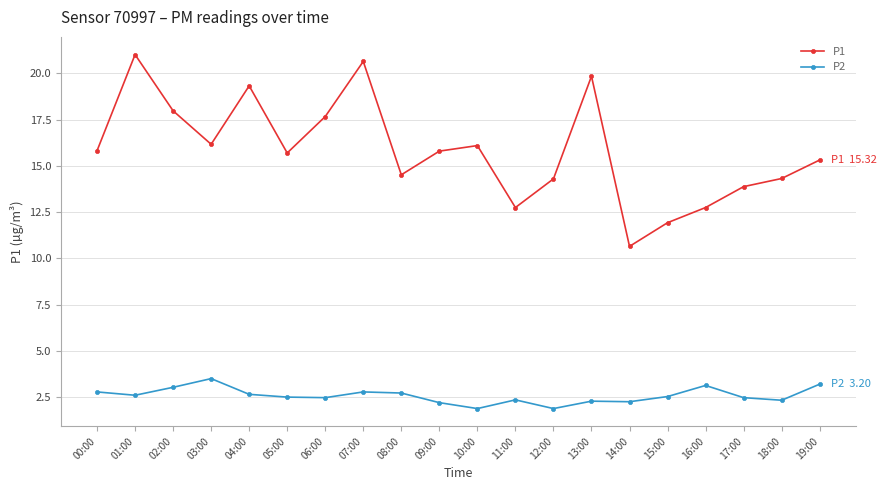

Where does the P1 series first go above 15?

00:00